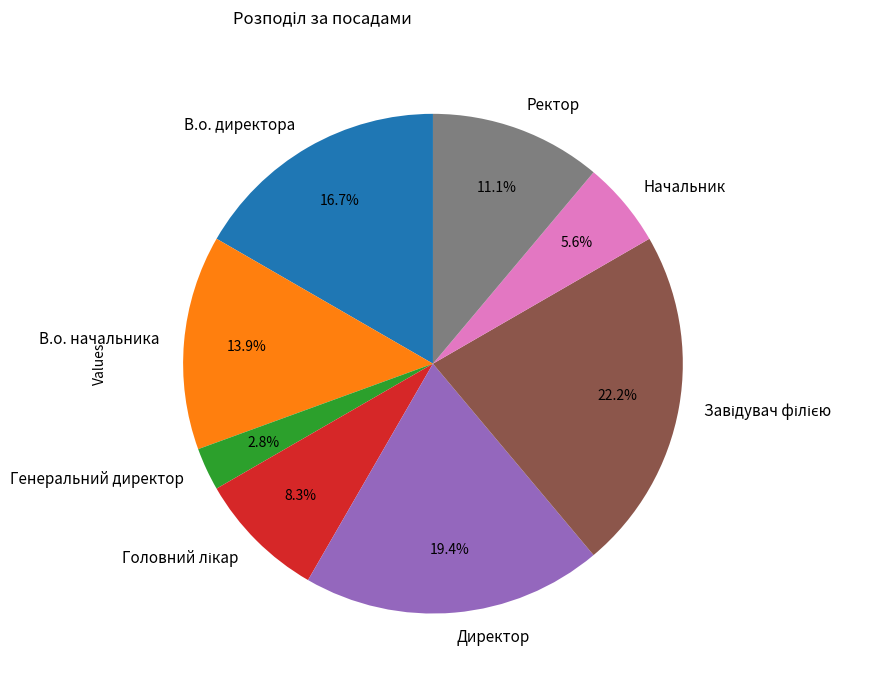

Is there a majority slice in this chart?

No